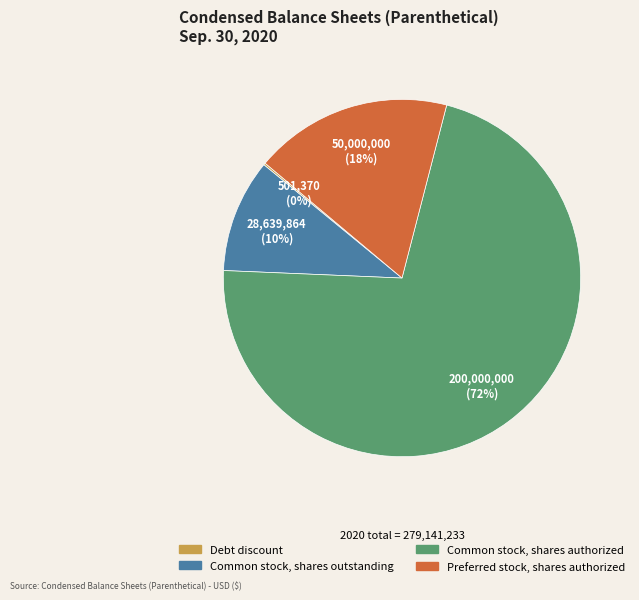

Is it true that Common stock, shares authorized is 72% of the pie?

True